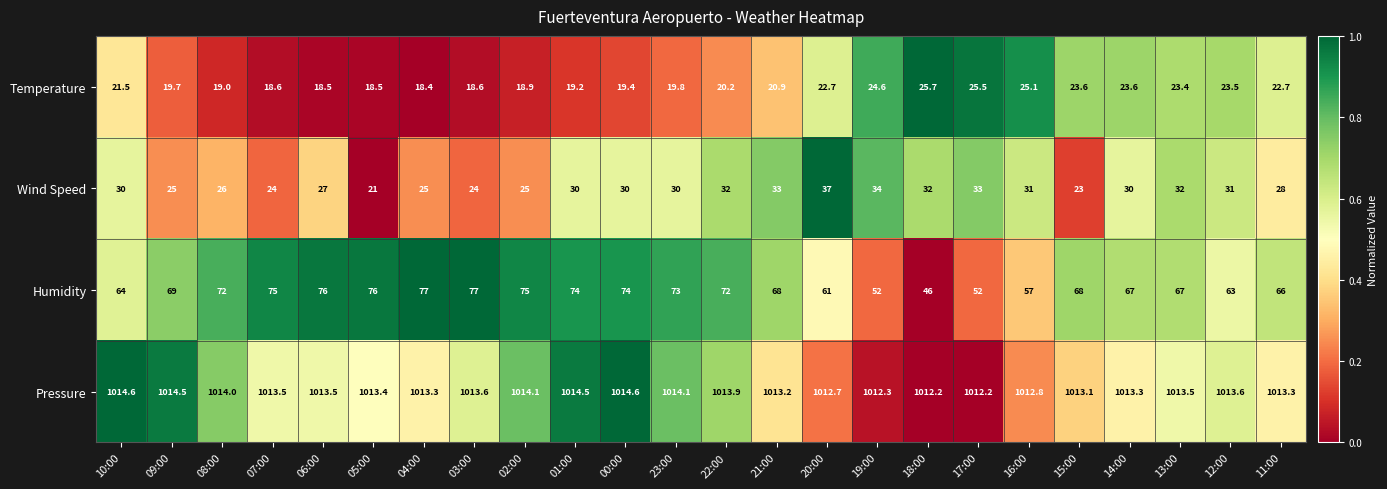

Rank the series by their maximum value, from lowest to highest.

Temperature, Wind Speed, Humidity, Pressure